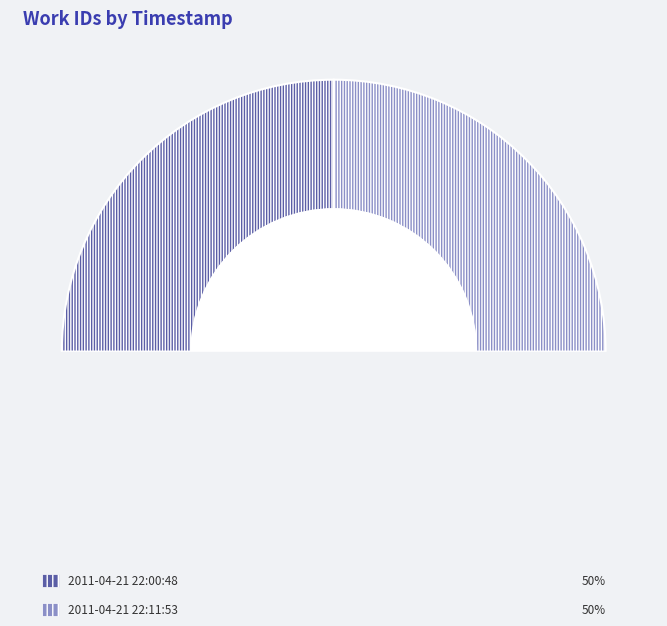

Which category has the smallest portion of the pie?

2011-04-21 22:00:48 UTC